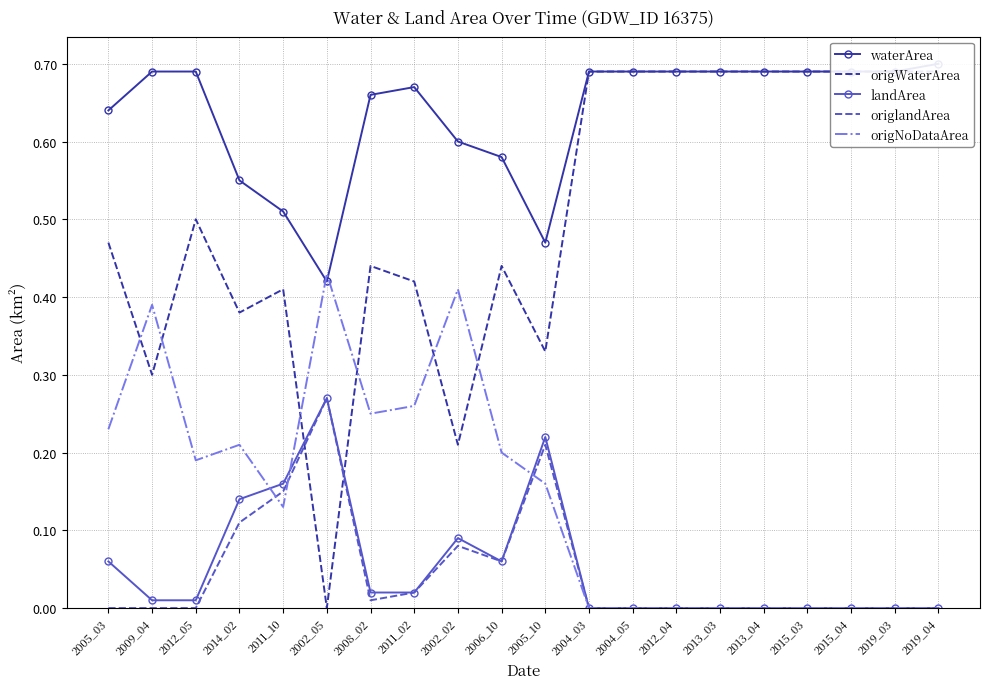

The value of landArea at 2013_03 is 0.0. True or false?

True